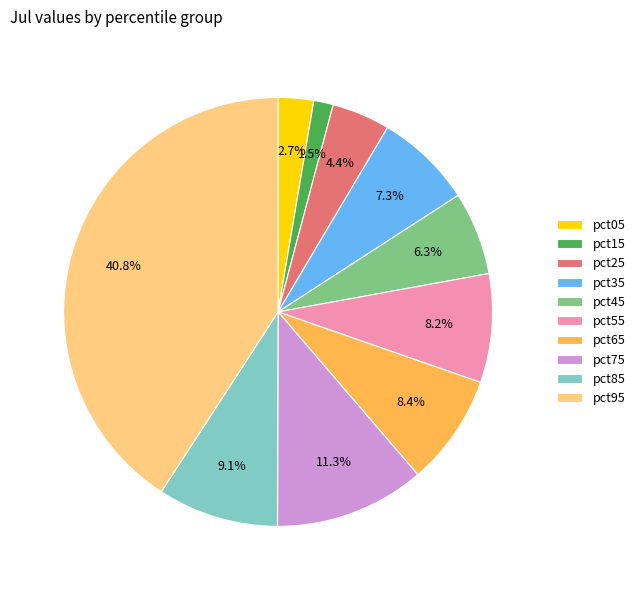

Which category has the biggest portion of the pie?

pct95